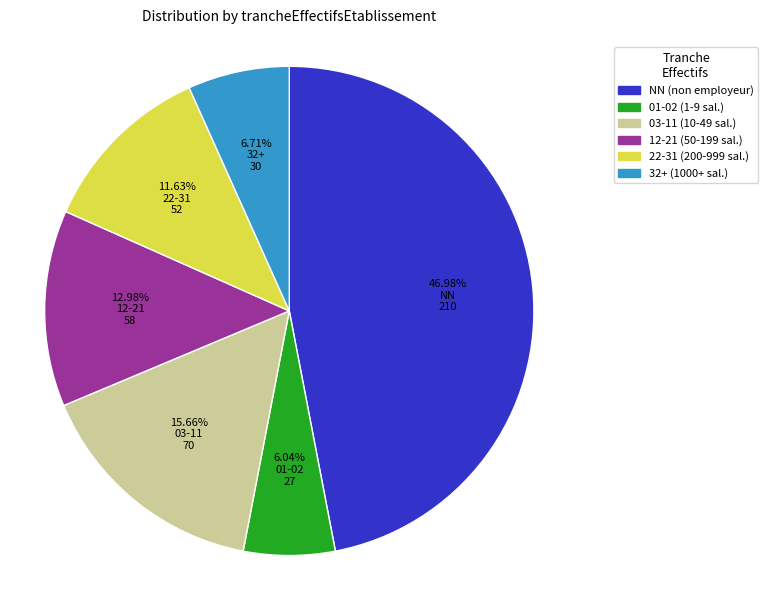

Is there a majority slice in this chart?

No